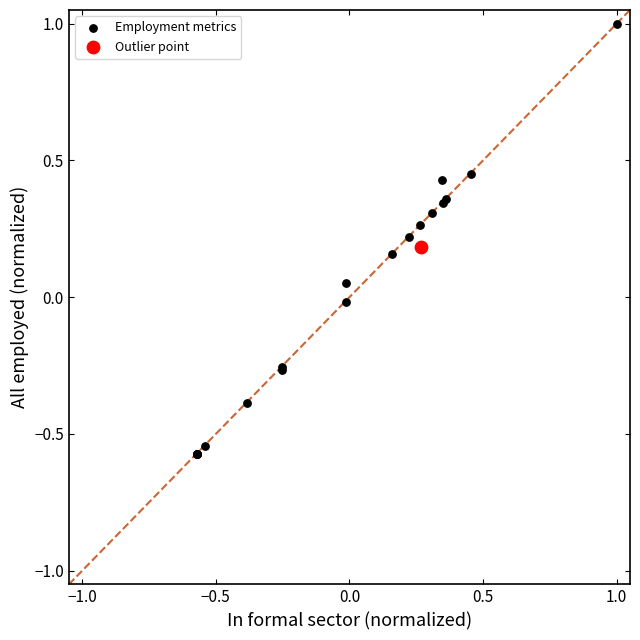

What are all the series names shown in the legend?

Employment metrics, Outlier point